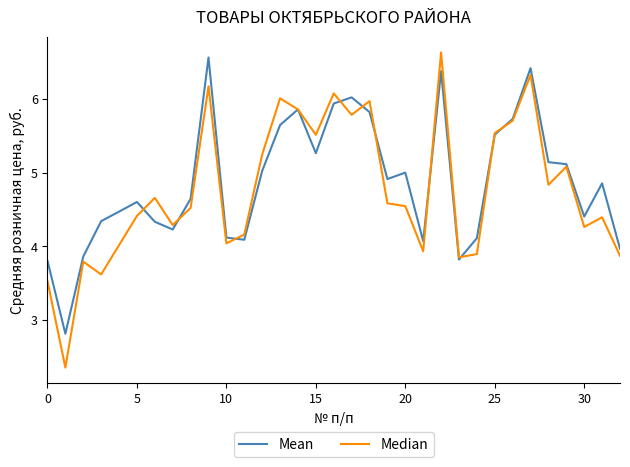

Which series has the largest range (max minus min)?

Median